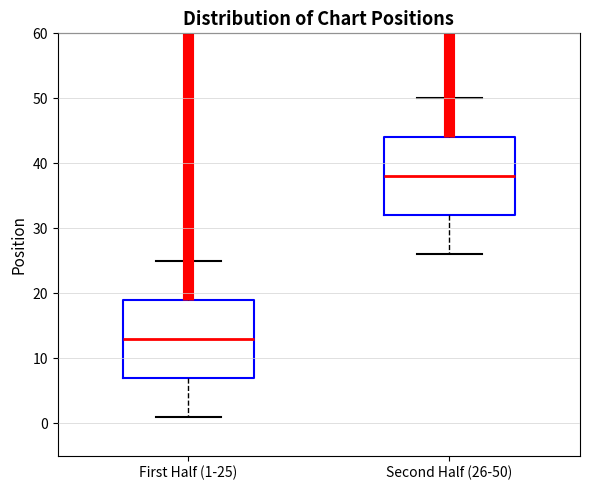

Reading left to right, read every box against the y-axis: the position of its median line, the range the box covers, and the ends of its whiskers. The values are not printed on the chart, so give them approximately, as read against the axis.

First Half (1-25): median 13, box 7 to 19, whiskers 1 to 25
Second Half (26-50): median 38, box 32 to 44, whiskers 26 to 50